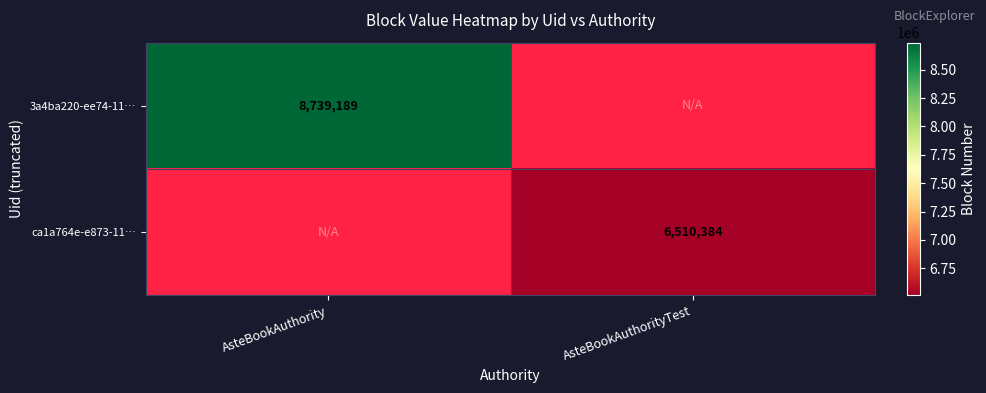

At how many categories does at least one series exceed 6701982?

1